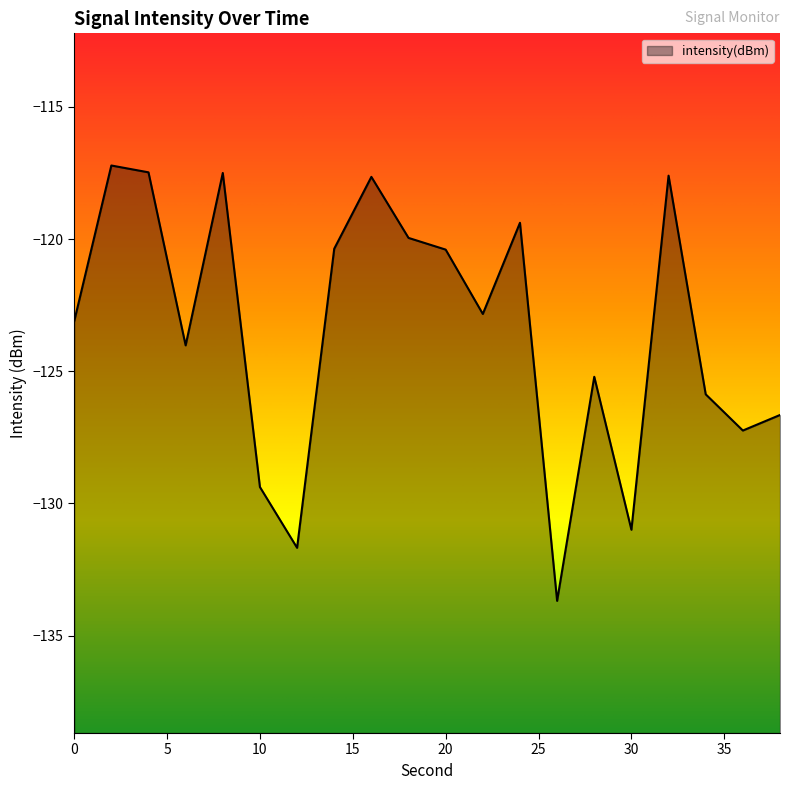

At which label does the data first exceed -122?

2